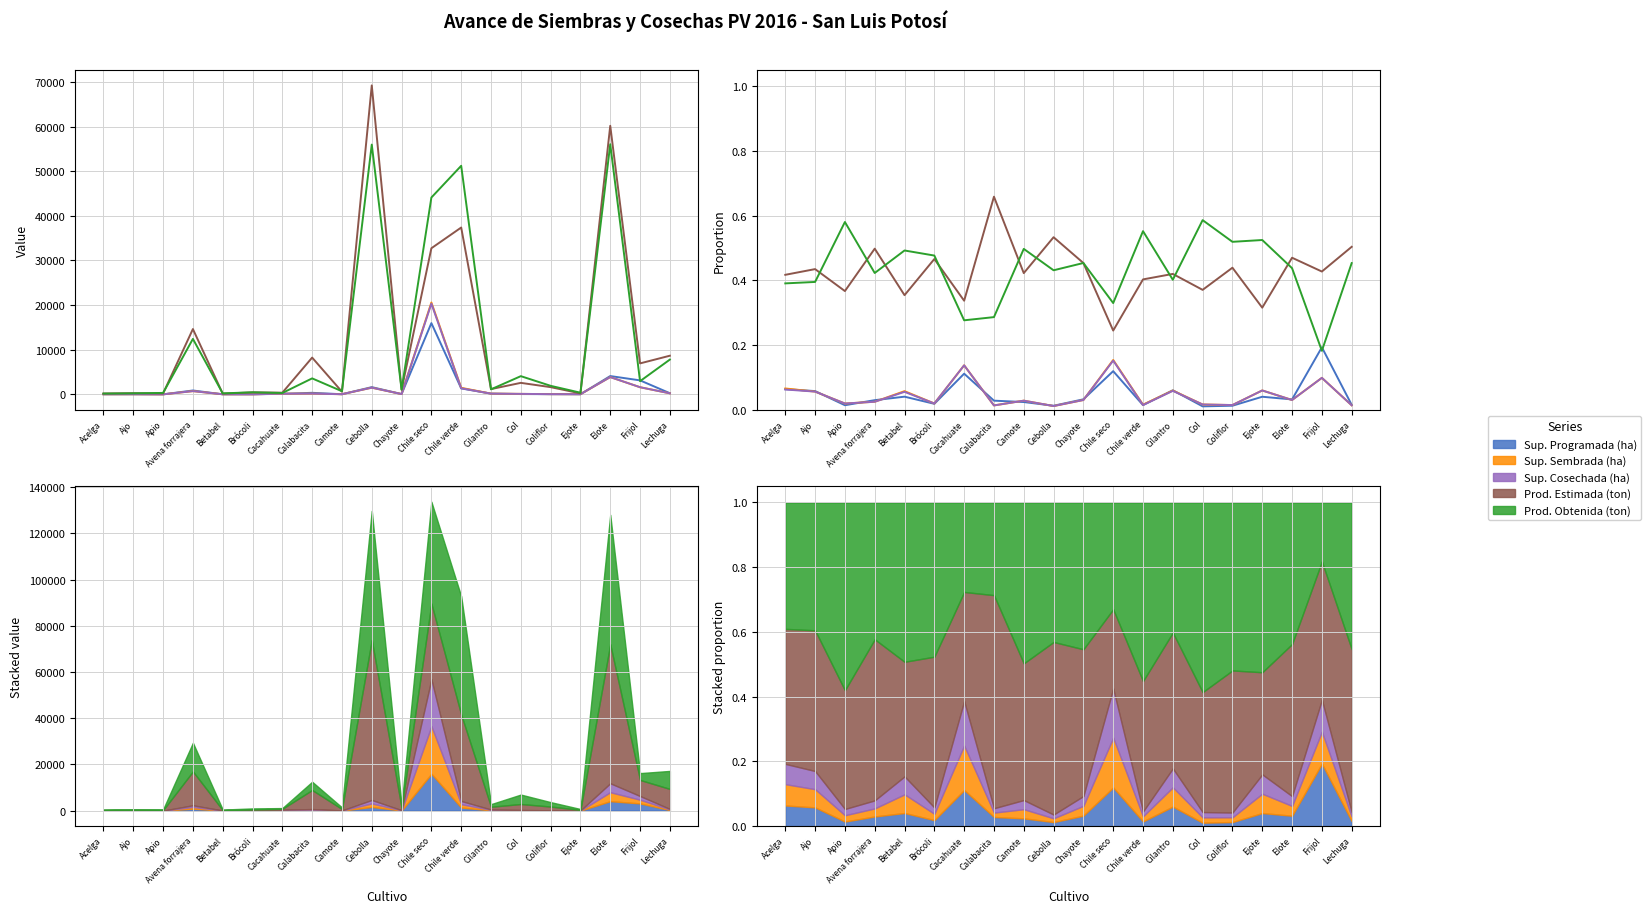

Is the value of Prod. Obtenida (ton) at Coliflor greater than the value of Sup. Sembrada (ha) at Chayote?

Yes